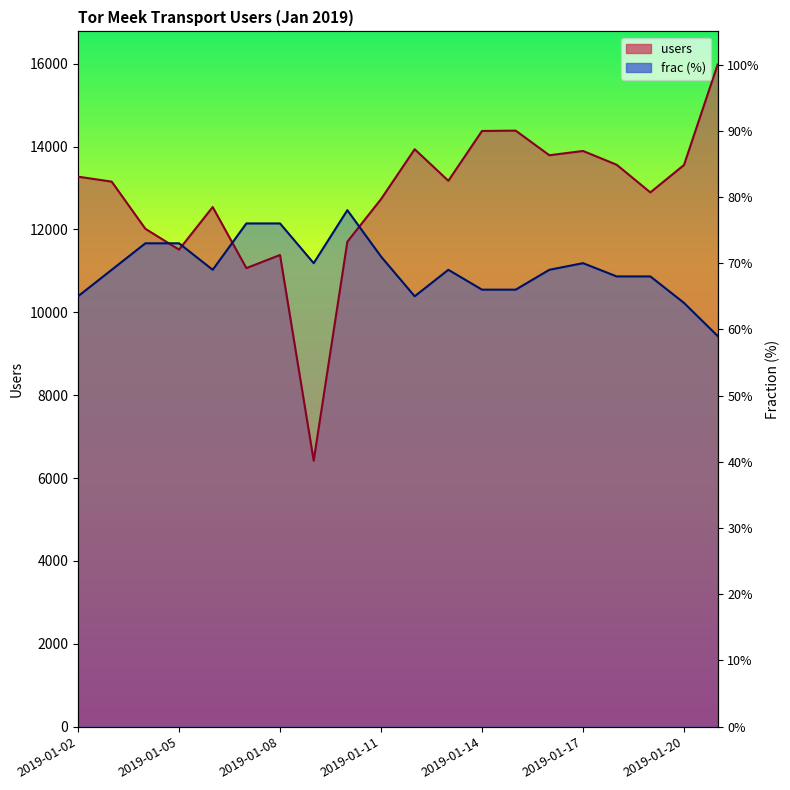

How many values in the users series exceed 13176?

9